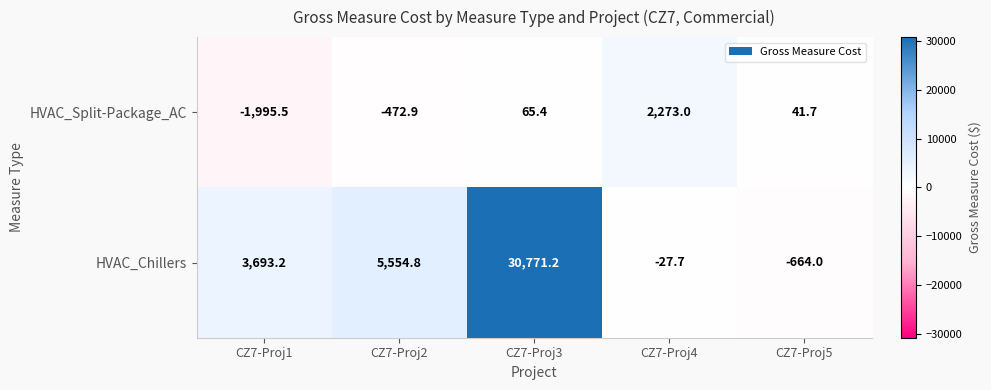

Reading left to right, transcribe all the data shown in this chart.

HVAC_Split-Package_AC: CZ7-Proj1=-1995.5	CZ7-Proj2=-472.9	CZ7-Proj3=65.4	CZ7-Proj4=2273.0	CZ7-Proj5=41.7
HVAC_Chillers: CZ7-Proj1=3693.2	CZ7-Proj2=5554.8	CZ7-Proj3=30771.2	CZ7-Proj4=-27.7	CZ7-Proj5=-664.0